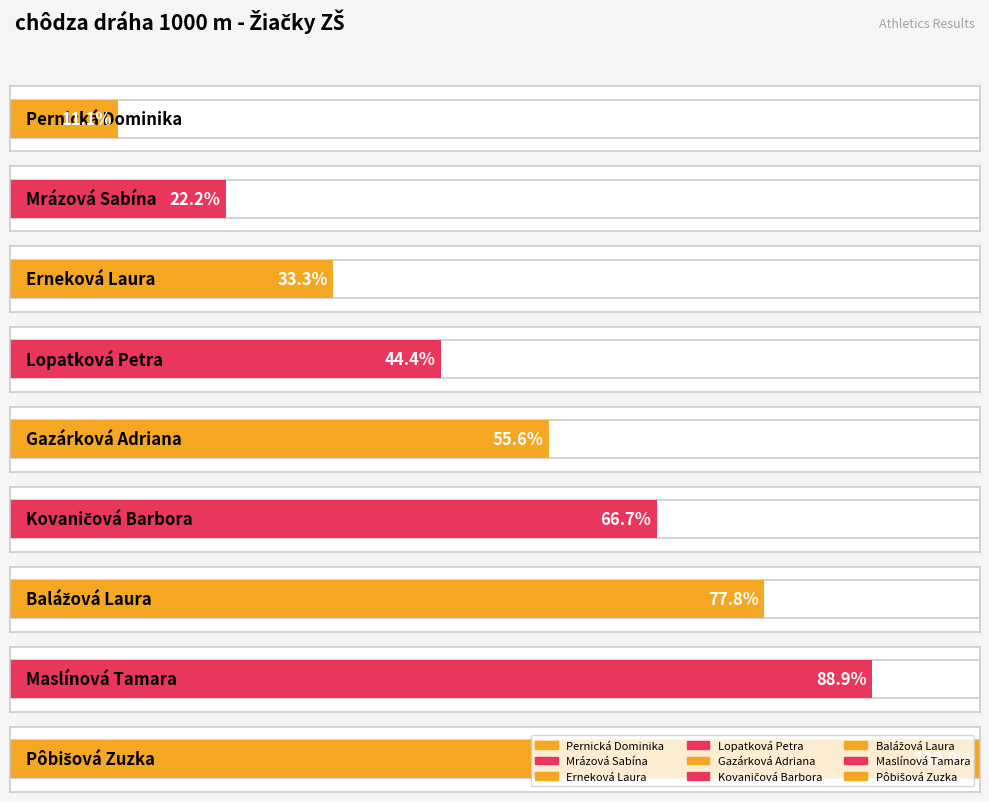

Reading right to left, transcribe all the data shown in this chart.

Pôbišová Zuzka=9	Maslínová Tamara=8	Balážová Laura=7	Kovaničová Barbora=6	Gazárková Adriana=5	Lopatková Petra=4	Erneková Laura=3	Mrázová Sabína=2	Pernická Dominika=1